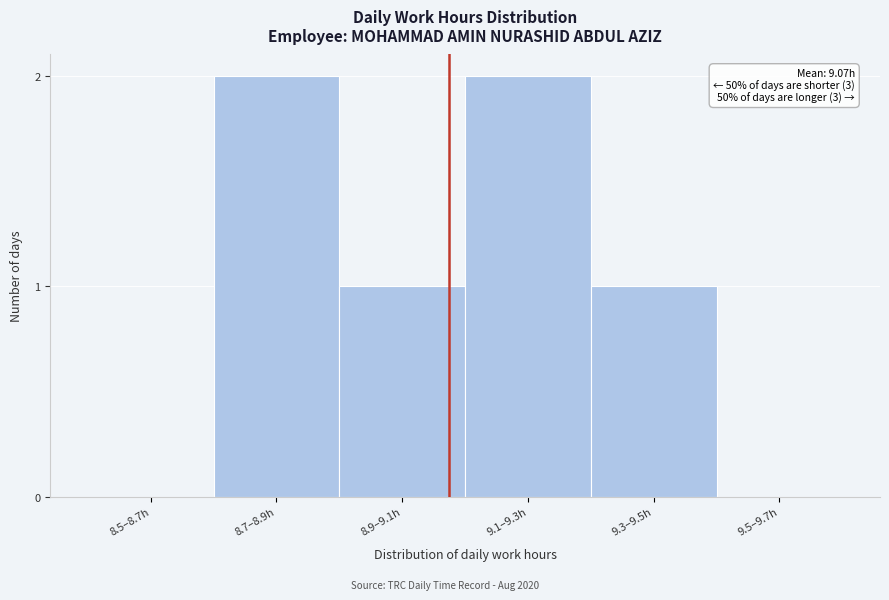

Reading left to right, transcribe all the data shown in this chart.

8.5–8.7h=0	8.7–8.9h=2	8.9–9.1h=1	9.1–9.3h=2	9.3–9.5h=1	9.5–9.7h=0